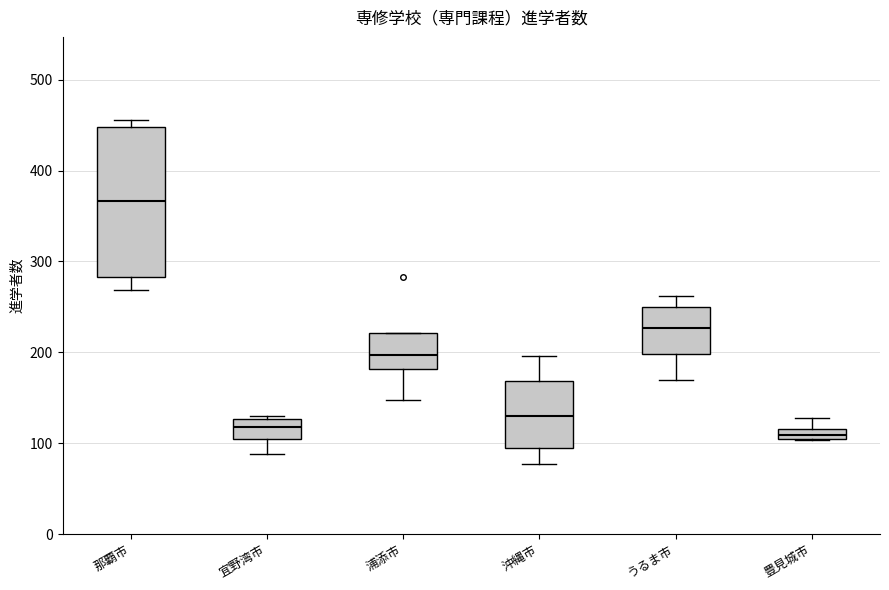

Where is the lower edge of the box for 豊見城市 on the y-axis? The values are not printed on the chart, so give them approximately, as read against the axis.

100